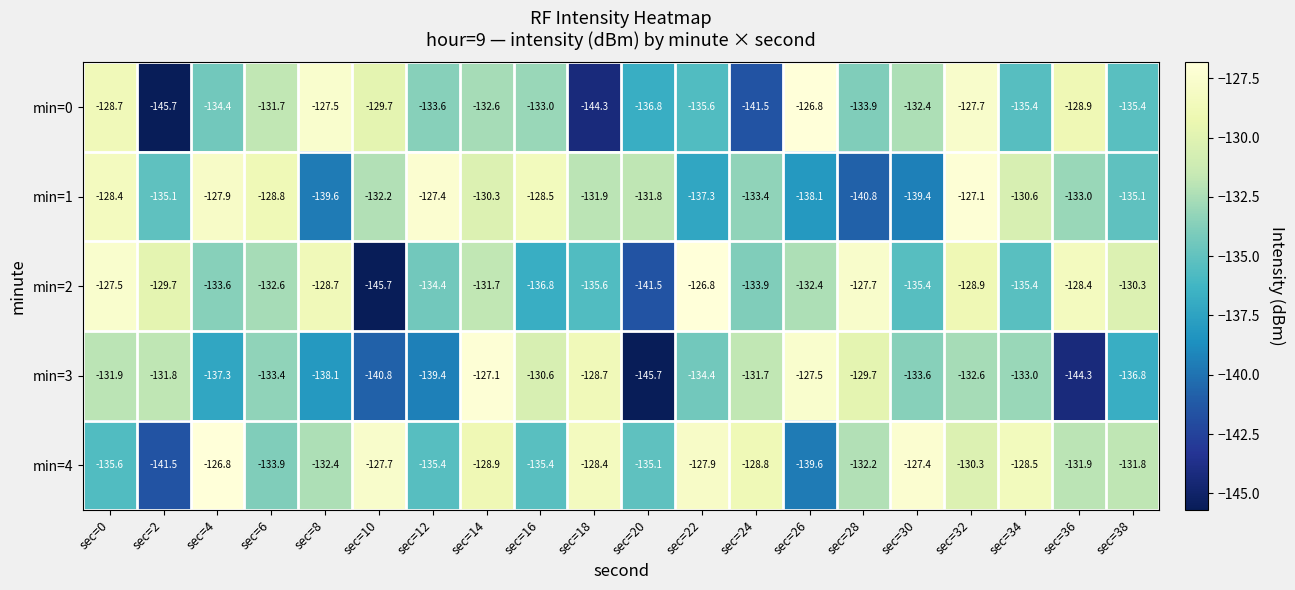

What is the maximum value for min=3?

-127.1